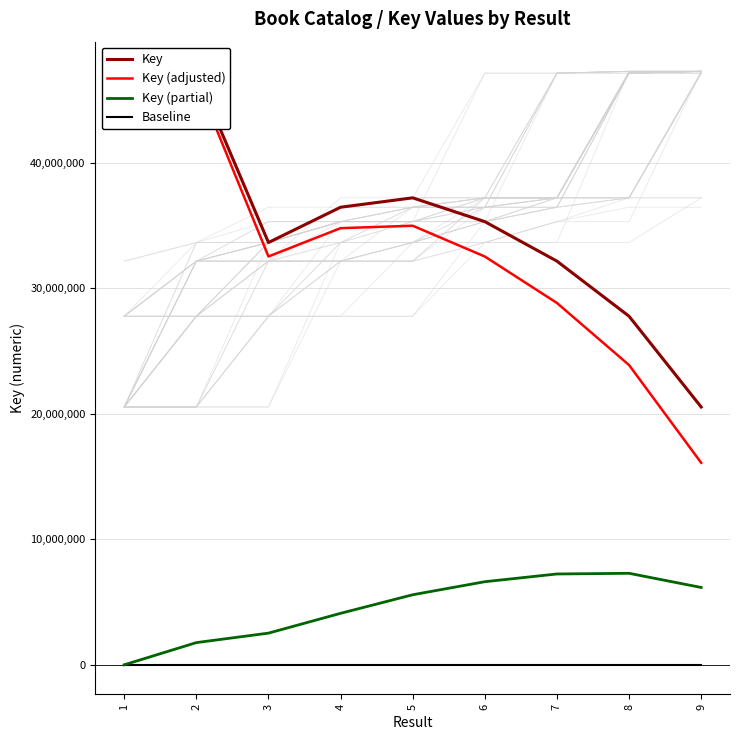

How many interior local valleys does the Key series have?

1